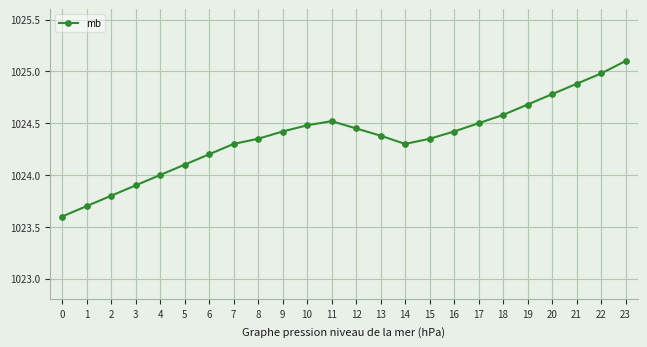

At which category does the data reach its first local peak?

11